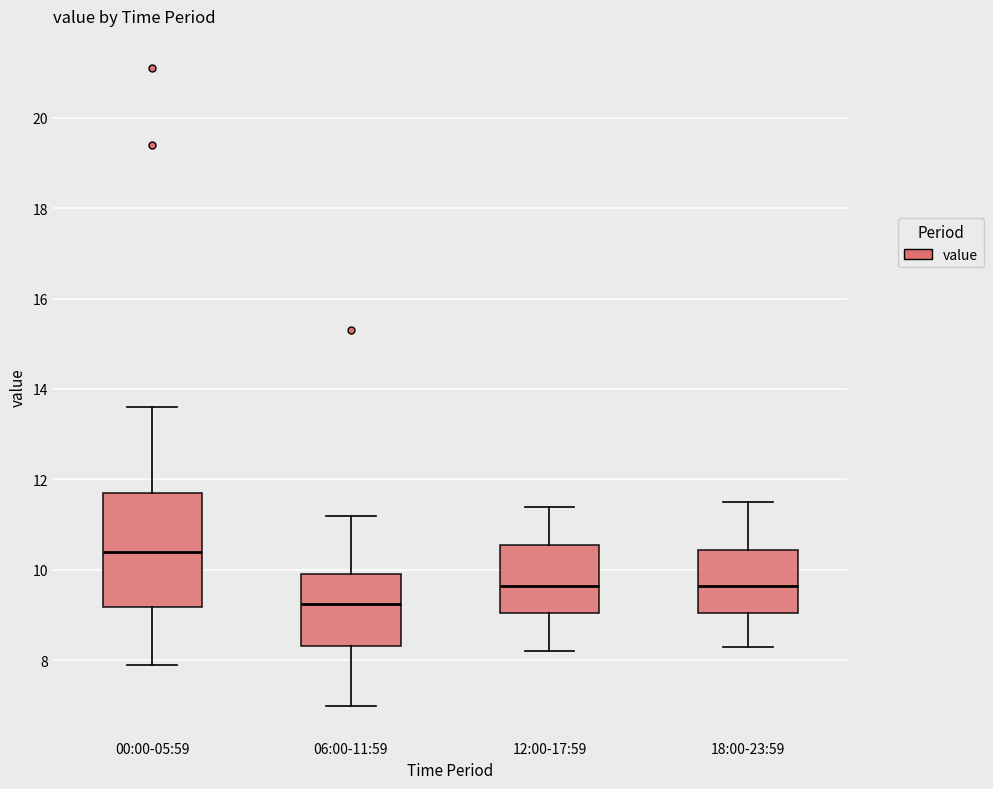

Where is the lower edge of the box for 12:00-17:59 on the y-axis? The values are not printed on the chart, so give them approximately, as read against the axis.

9.0